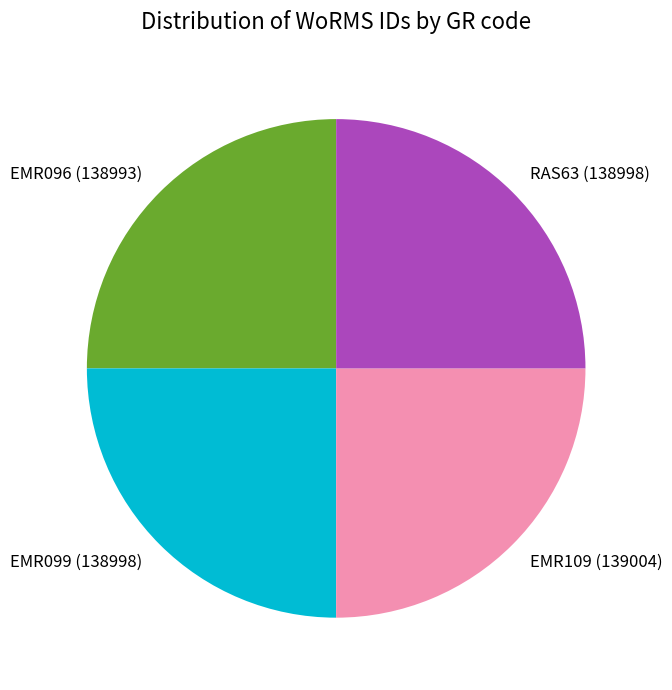

True or false: EMR099 accounts for 25% of the total.

True